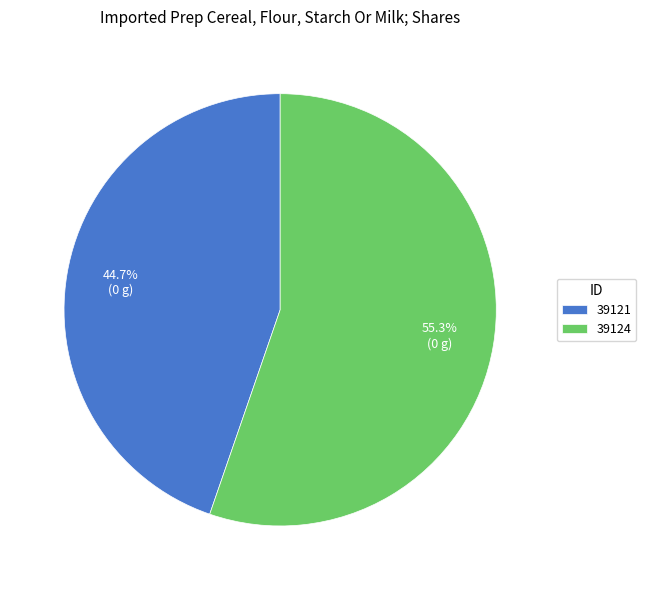

What percentage is NOT represented by 39121?

55.3%